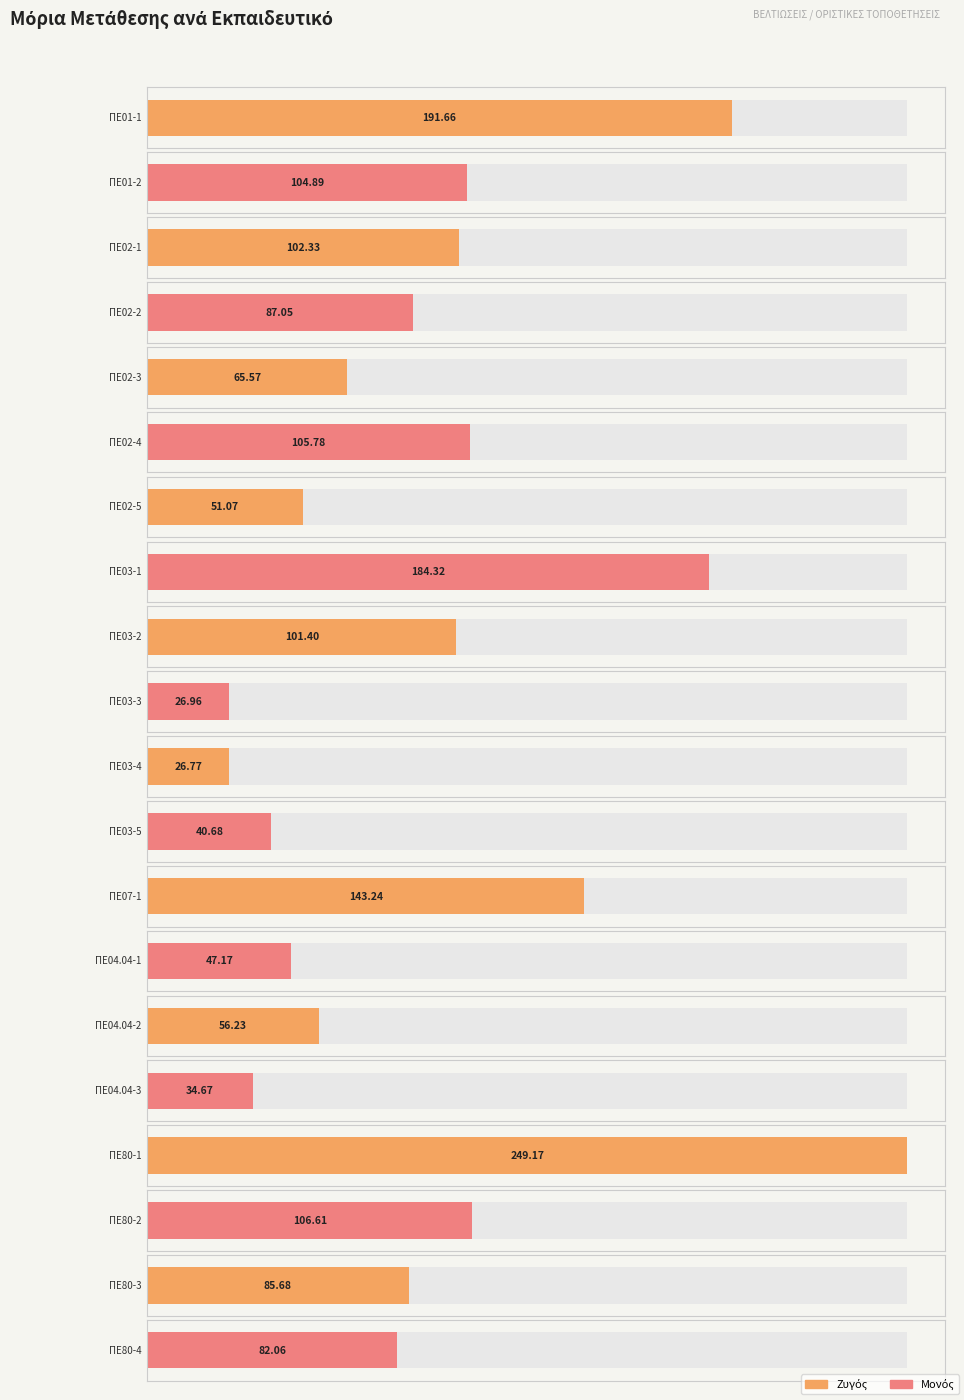

What is the difference between the second highest and second lowest values?

164.7